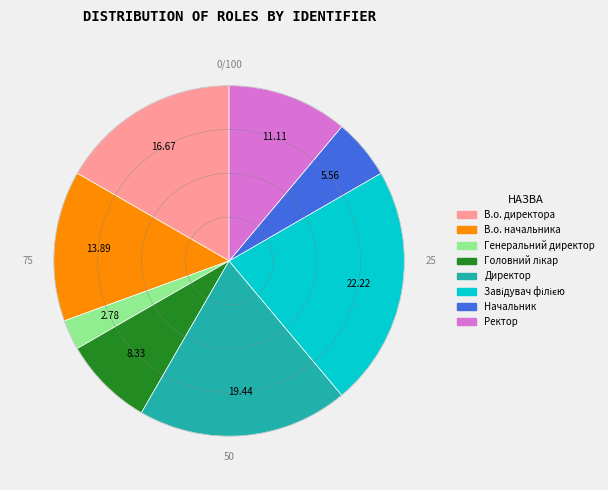

What is the ratio of the value at Генеральний директор to the value at Начальник?

0.5